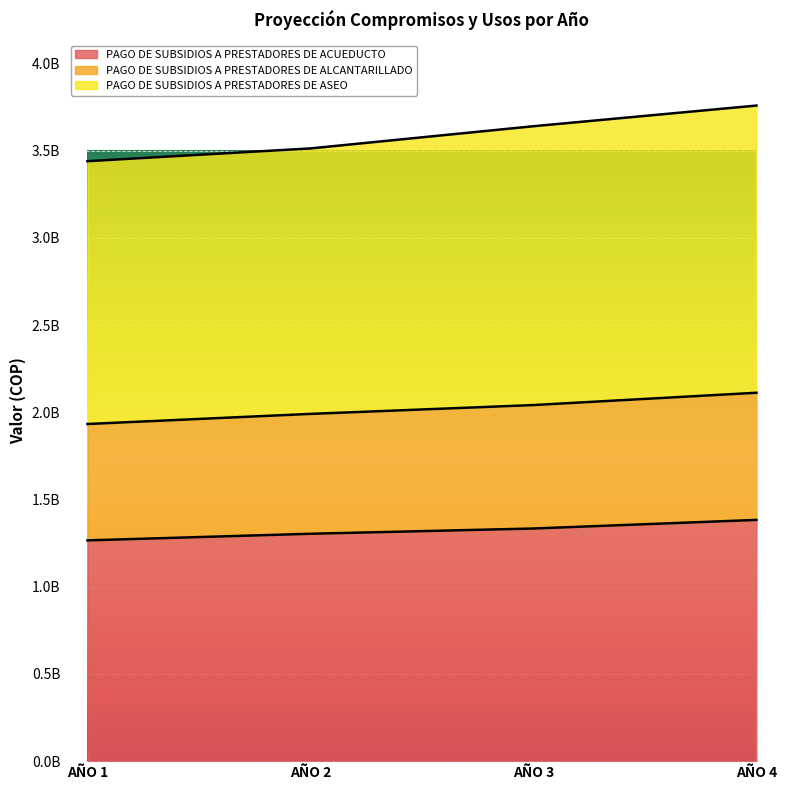

Reading left to right, extract all data points from this chart.

PAGO DE SUBSIDIOS A PRESTADORES DE ACUEDUCTO: 1265927668	1303905498	1334022663	1383313343
PAGO DE SUBSIDIOS A PRESTADORES DE ALCANTARILLADO: 1933231790	1991228744	2041965606	2112494574
PAGO DE SUBSIDIOS A PRESTADORES DE ASEO: 3440423738	3513636450	3640945544	3759443910